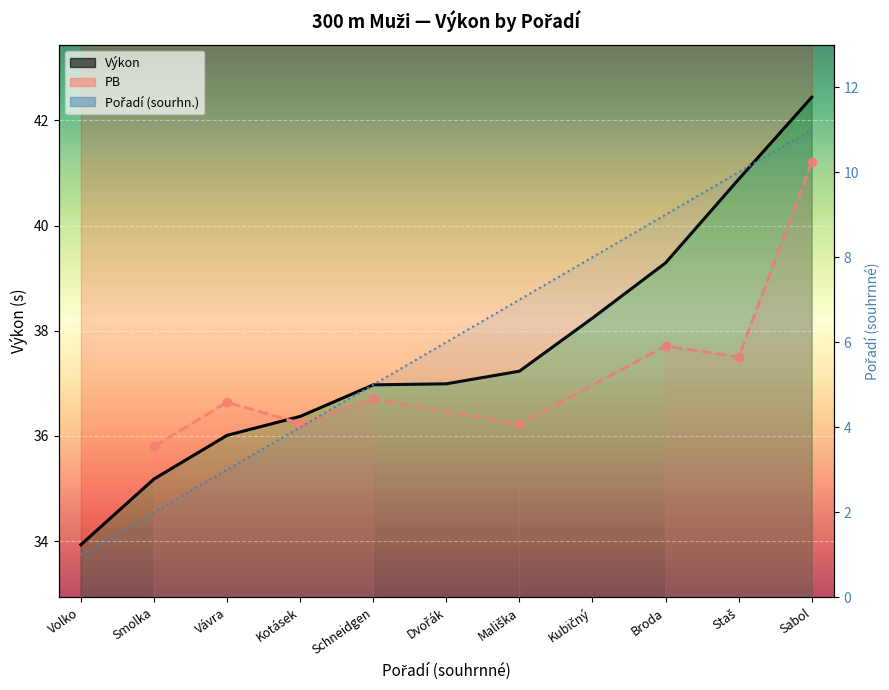

The Pořadí (sourhn.) series shows 11.0 at Sabol. True or false?

True